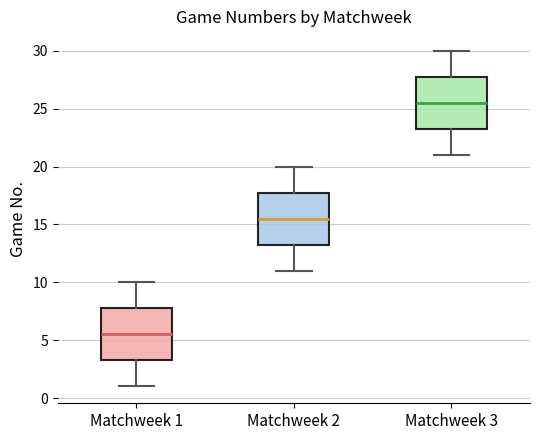

Where is the upper edge of the box for Matchweek 3 on the y-axis? The values are not printed on the chart, so give them approximately, as read against the axis.

28.0